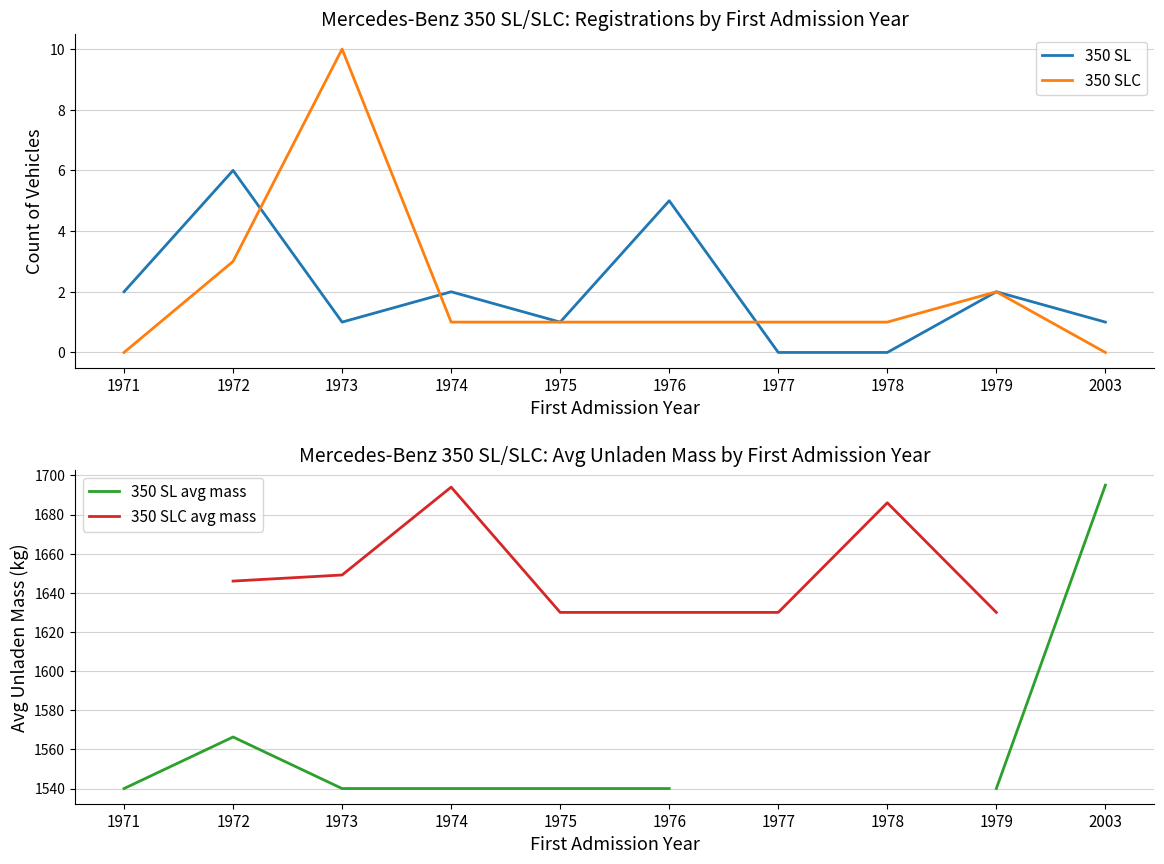

Which category has the highest value across all series?

2003